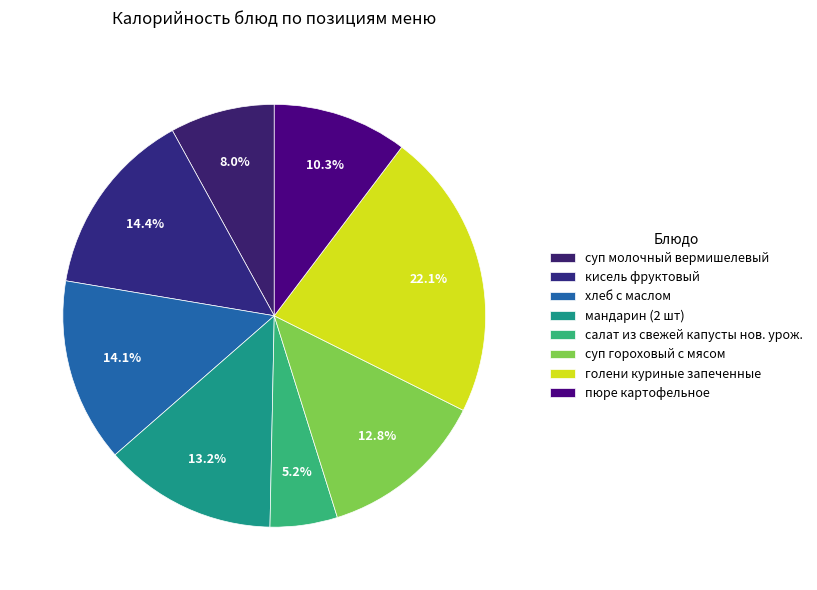

To the nearest percent, what percentage of the pie is мандарин (2 шт)?

13%